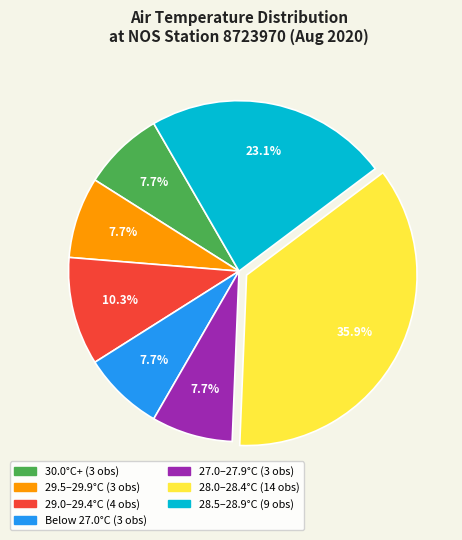

Is there a majority slice in this chart?

No